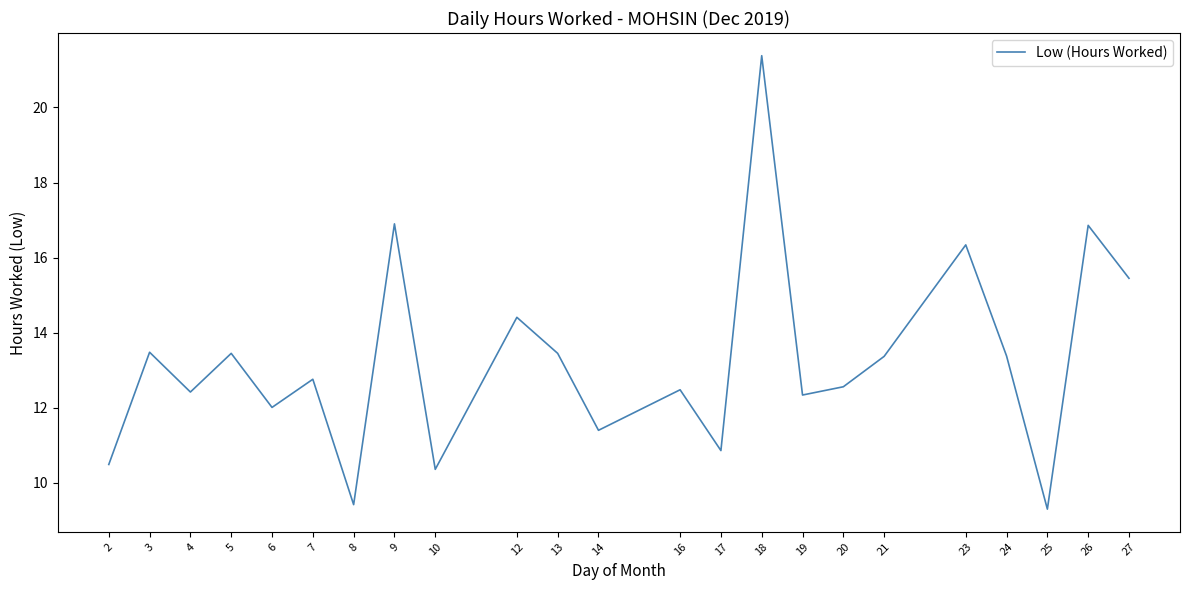

Where does the data first go above 12?

3